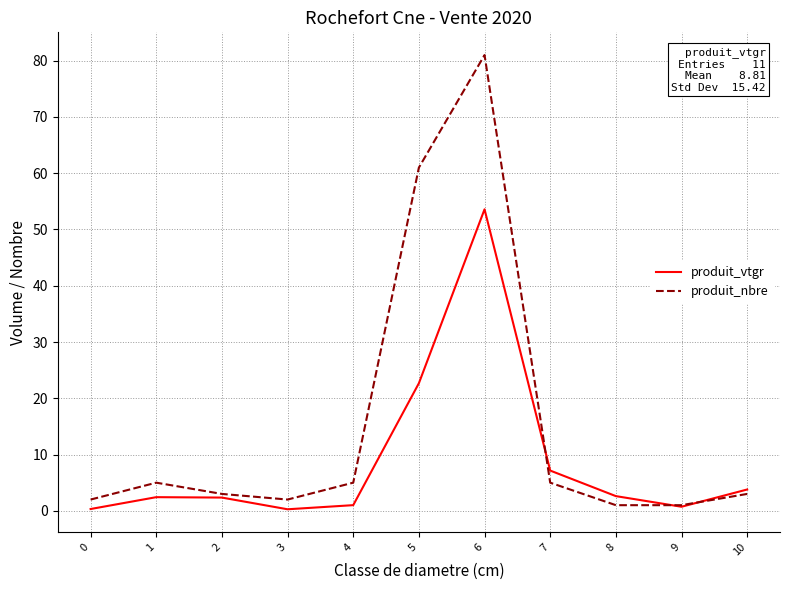

What is the smallest value displayed?

0.3